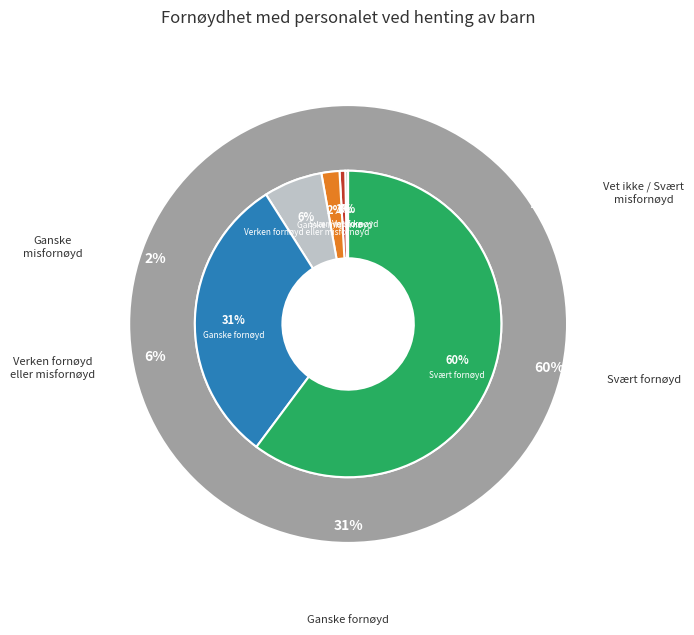

Combined, do Ganske fornøyd and Ganske misfornøyd account for over 50%?

No